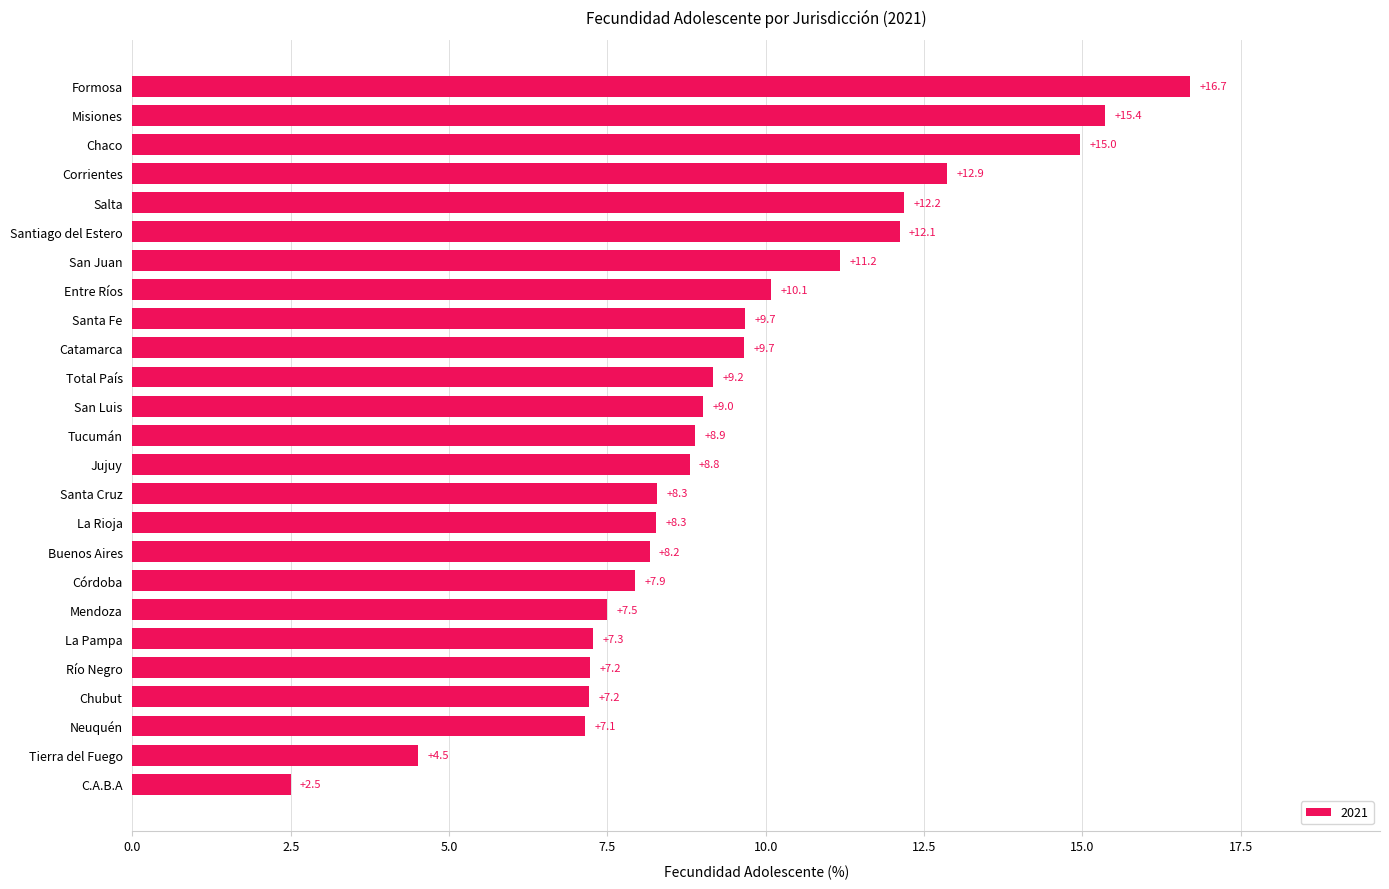

Between Río Negro and Buenos Aires, which is larger?

Buenos Aires